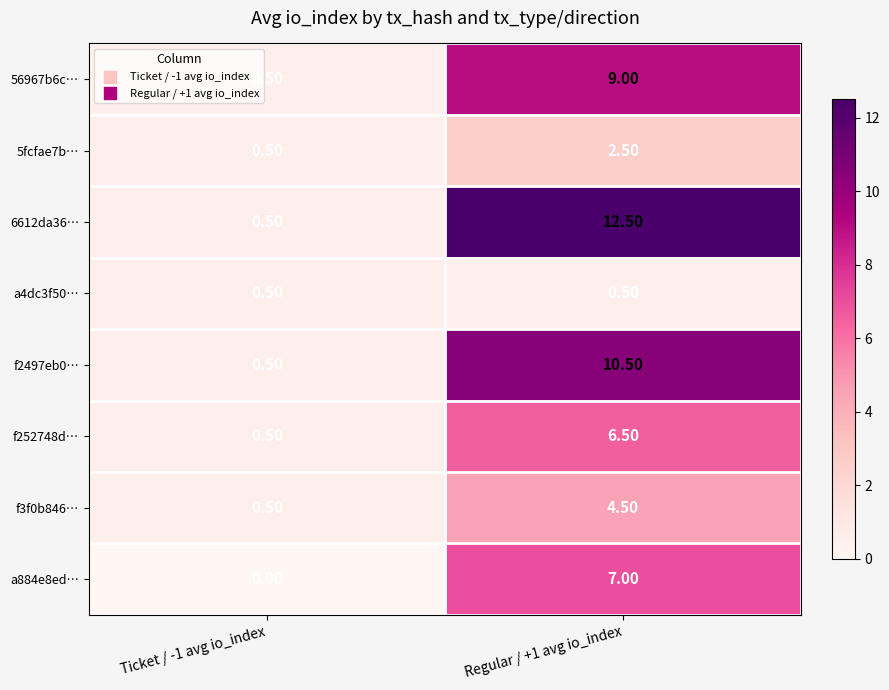

Rank the series at Regular / +1 avg io_index from lowest to highest value.

a4dc3f50…, 5fcfae7b…, f3f0b846…, f252748d…, a884e8ed…, 56967b6c…, f2497eb0…, 6612da36…